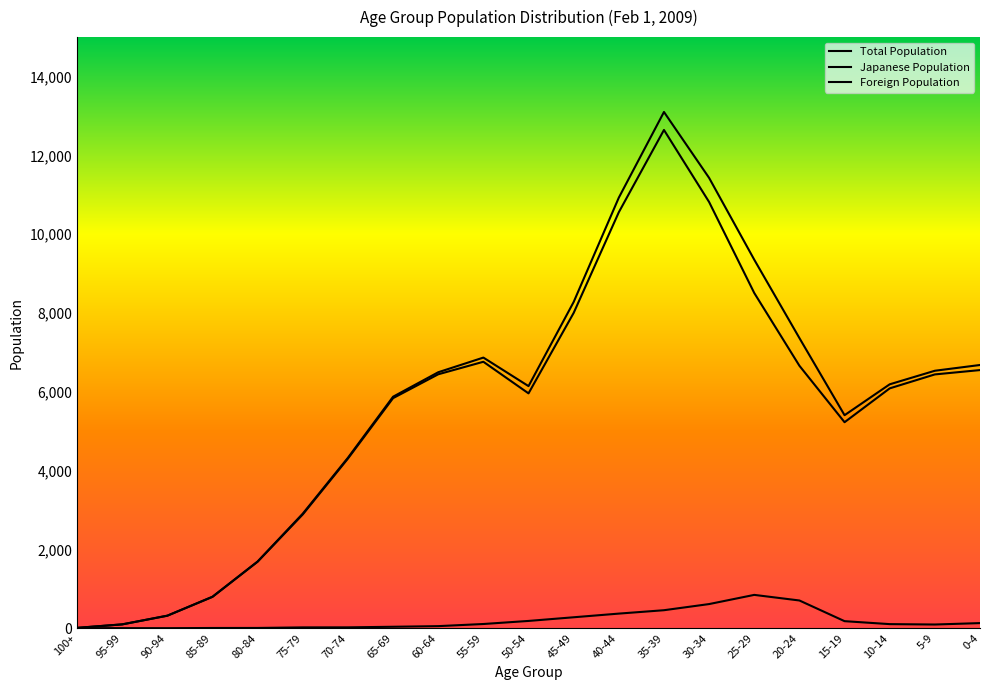

At how many categories does at least one series exceed 874?

17